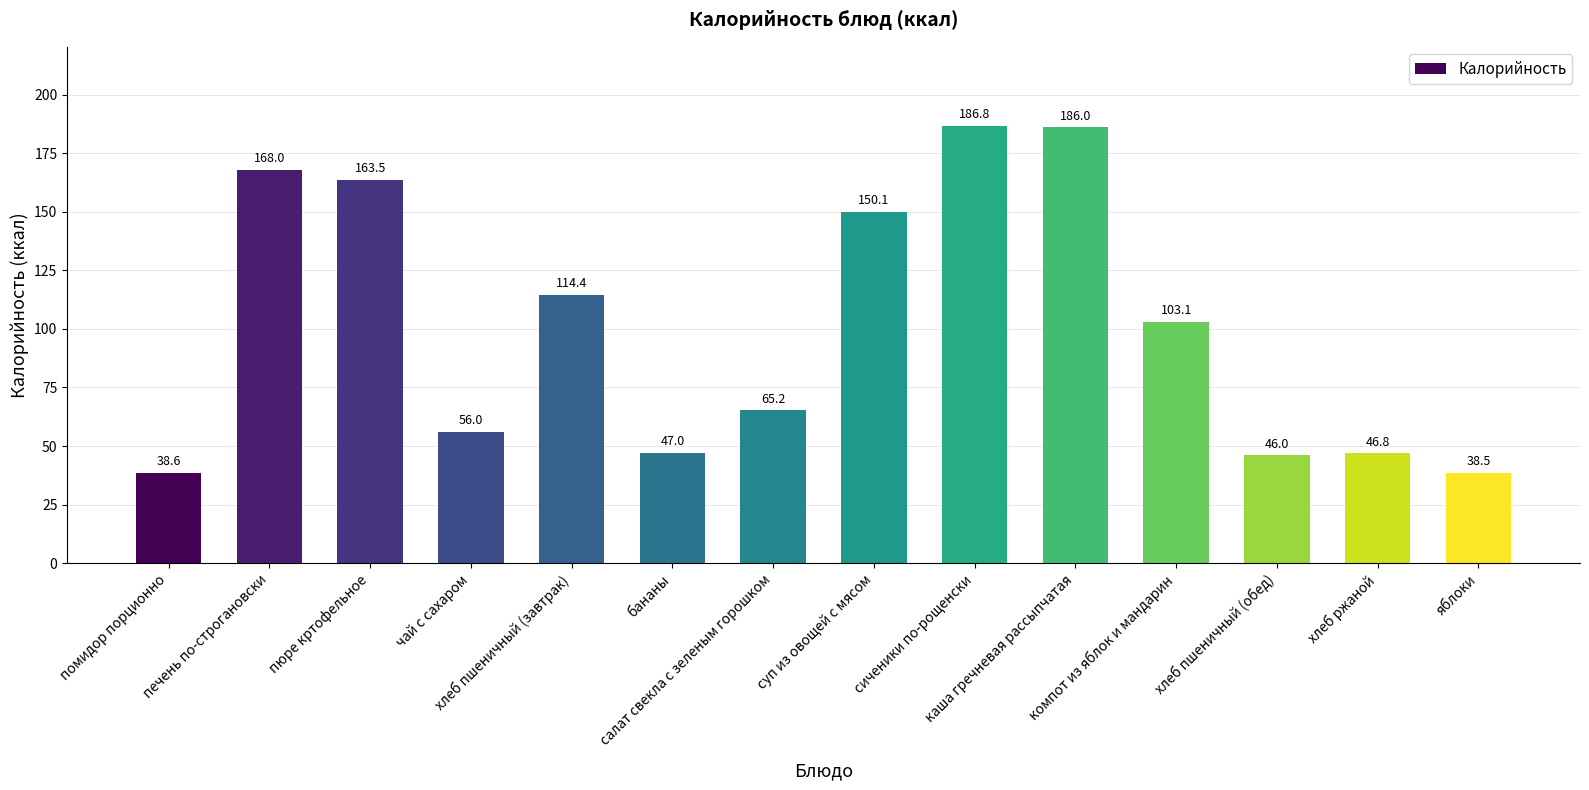

List the labels in order of value, largest first.

сиченики по-рощенски, каша гречневая рассыпчатая, печень по-строгановски, пюре кртофельное, суп из овощей с мясом, хлеб пшеничный (завтрак), компот из яблок и мандарин, салат свекла с зеленым горошком, чай с сахаром, бананы, хлеб ржаной, хлеб пшеничный (обед), помидор порционно, яблоки